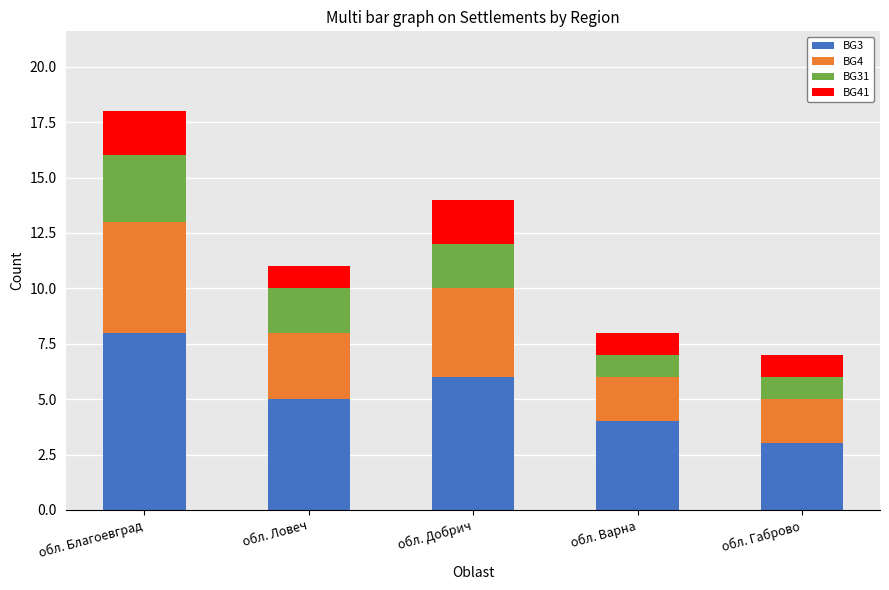

True or false: BG3 has a value of 2 at обл. Варна.

False